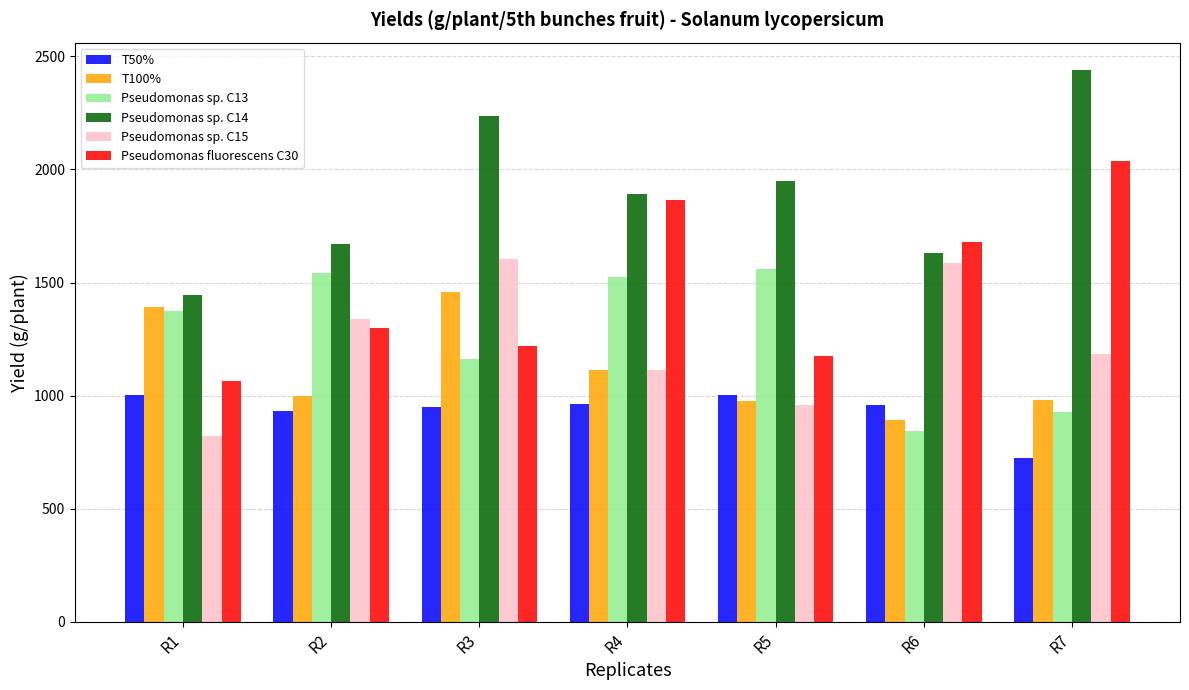

Which label corresponds to the smallest value in the chart?

R7